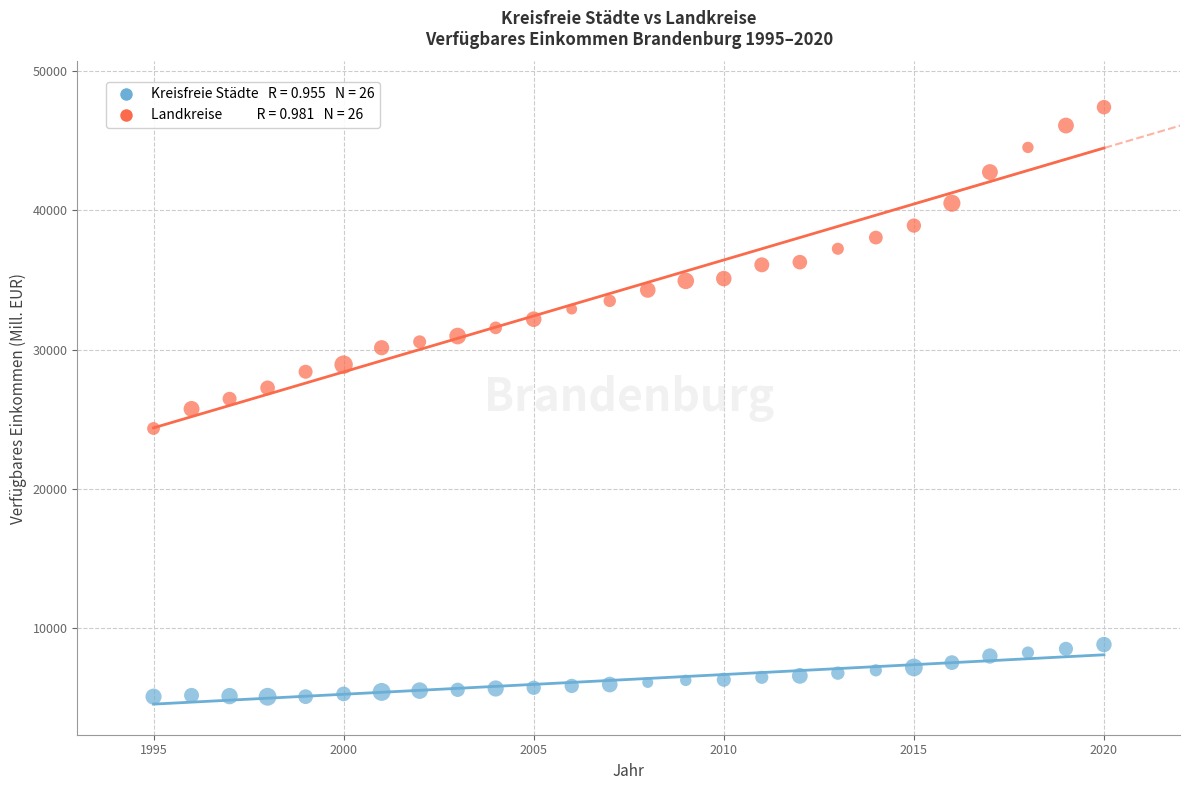

Across all data points, what is the range of Y values (max minus min)?

42297.4